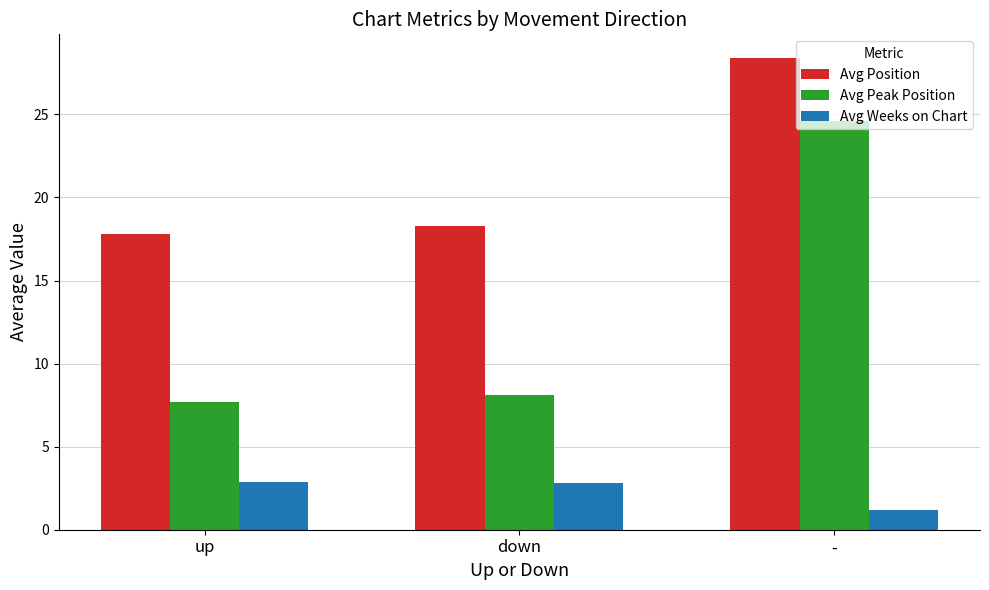

The Avg Peak Position series shows 4.5 at down. True or false?

False